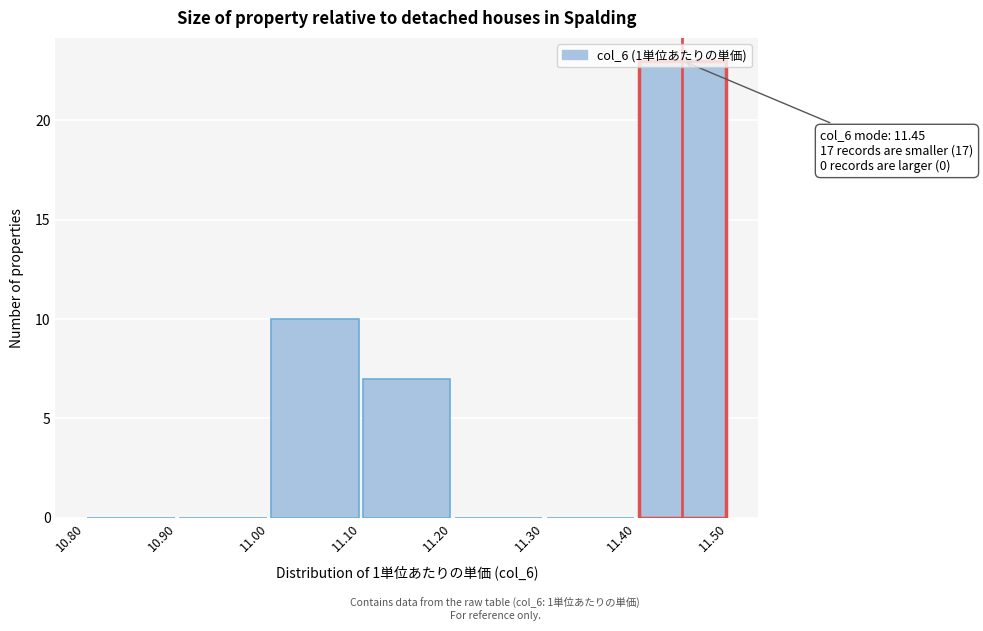

Which range on the x-axis has the tallest bar?

11.40 to 11.50